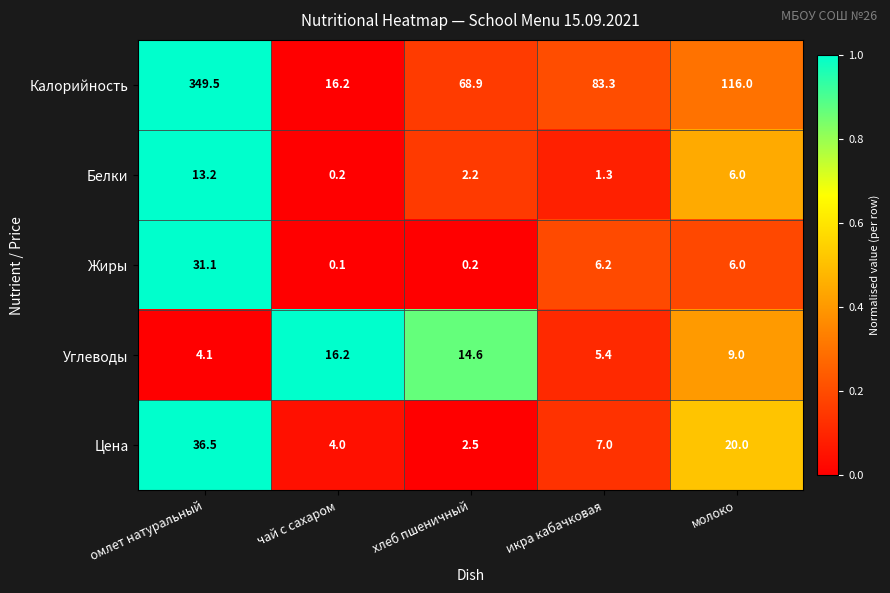

Which label corresponds to the largest value in the chart?

омлет натуральный